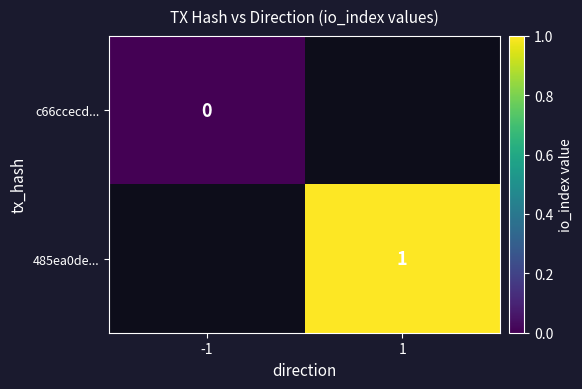

The 485ea0de... series shows 1 at 1. True or false?

True